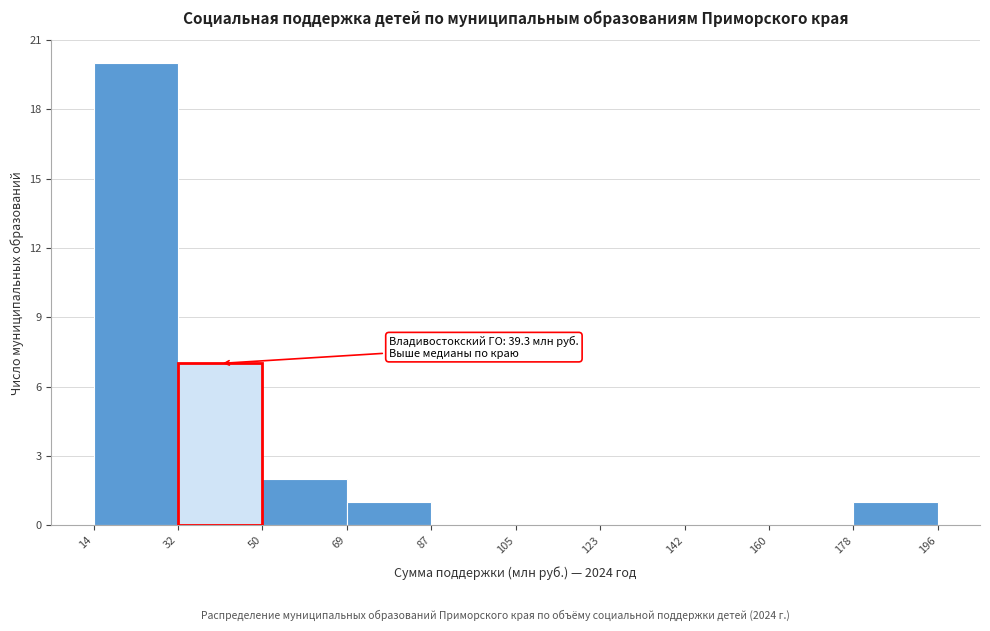

Over which range of the x-axis is the bar tallest?

14 to 32